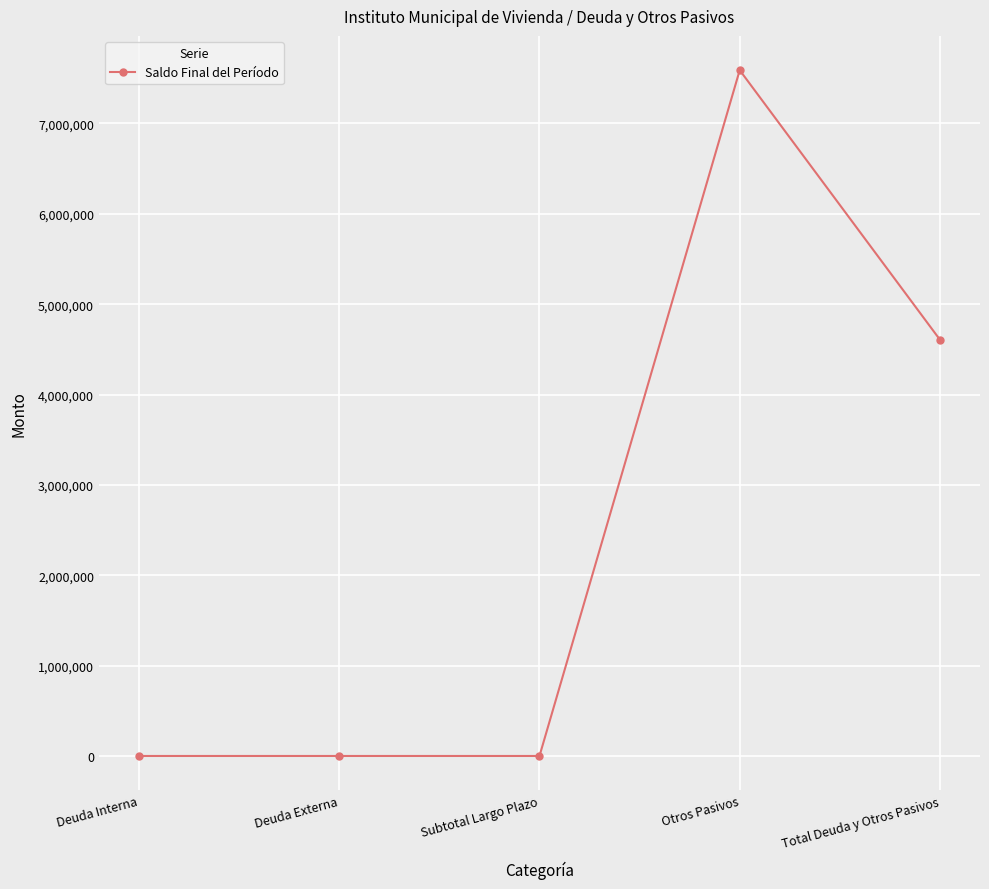

What is the average value?

2439083.5